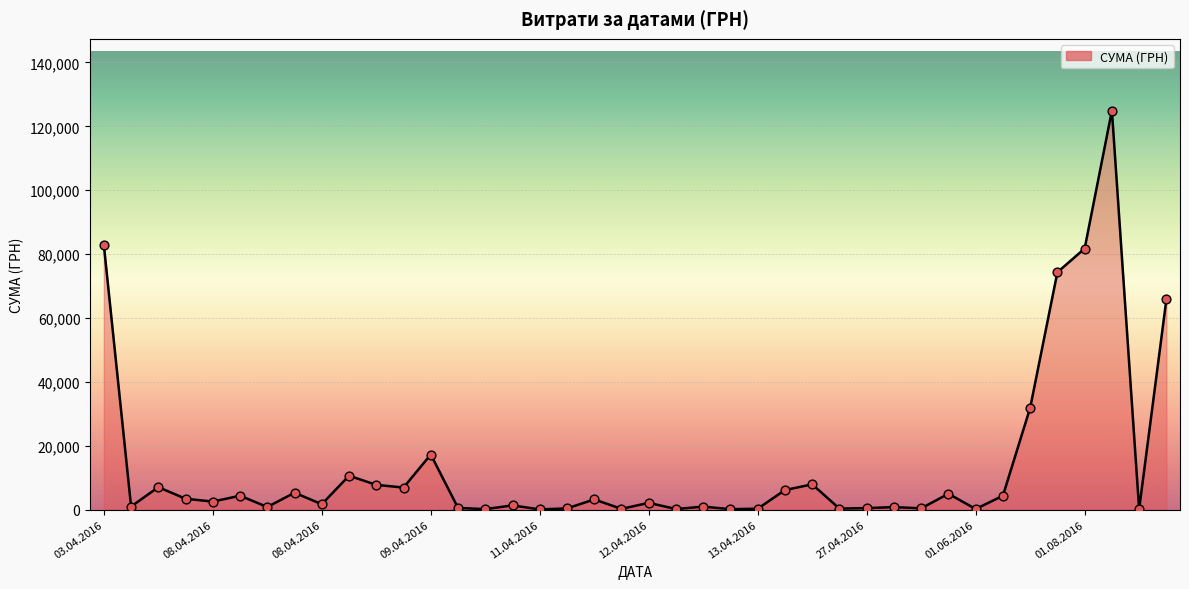

What is the difference between the maximum and minimum values?

124867.4